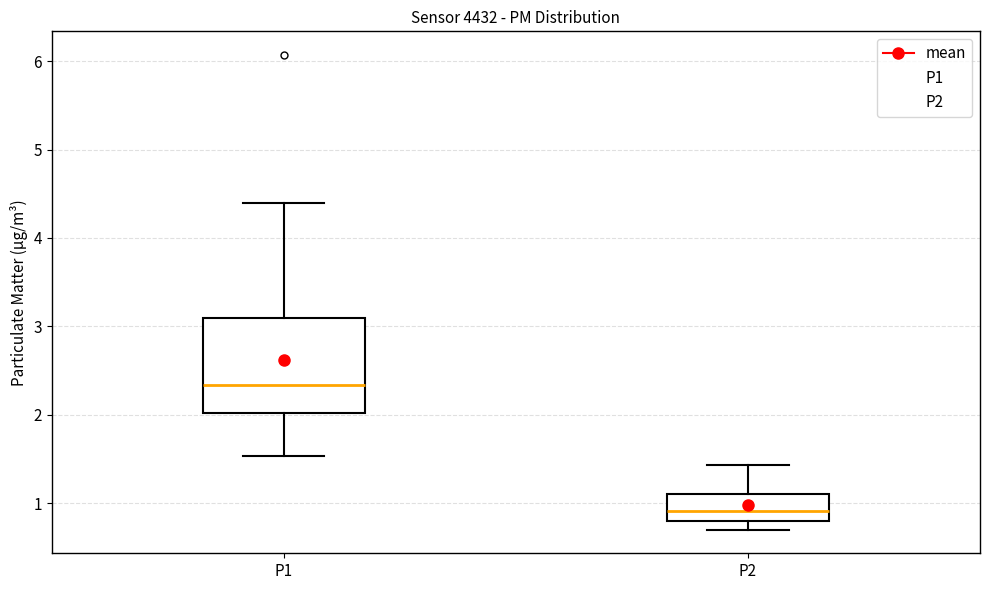

Reading left to right, transcribe this box plot: for each box, give where its median line is, the range the box spans, and where its two whiskers end, as read against the y-axis. The values are not printed on the chart, so give them approximately, as read against the axis.

P1: median 2.3, box 2.0 to 3.1, whiskers 1.5 to 4.4
P2: median 0.9, box 0.8 to 1.1, whiskers 0.7 to 1.4